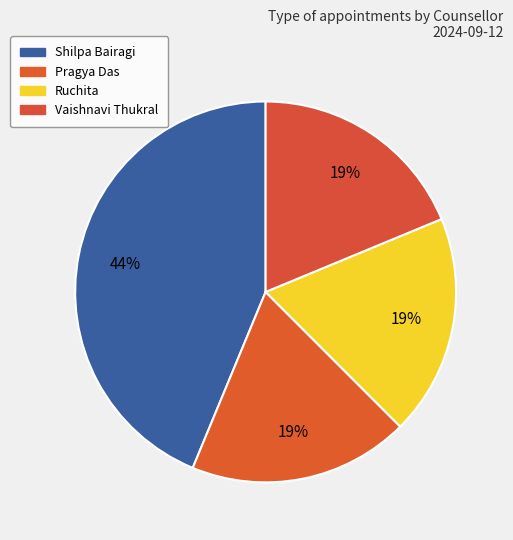

Is Vaishnavi Thukral the majority of the pie?

No